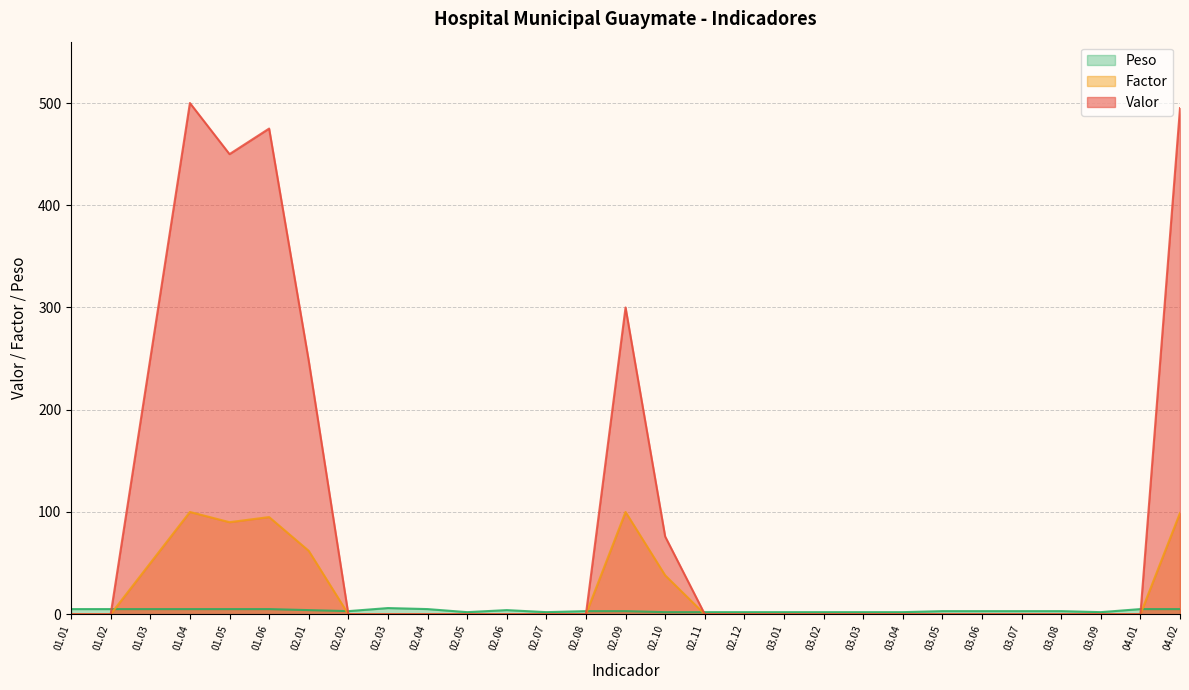

How many data points in Valor are above 0?

8